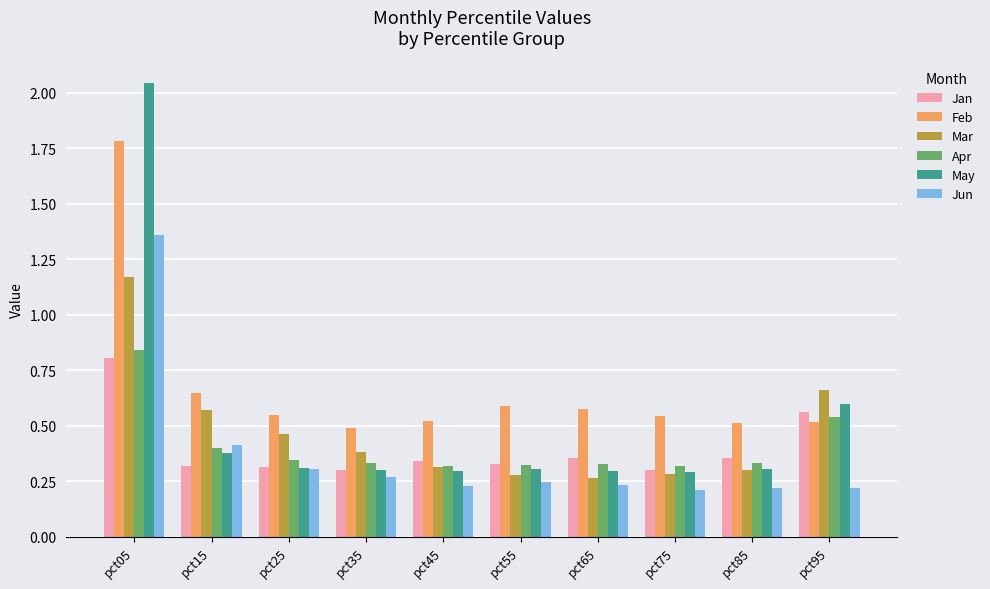

Between pct05 and pct85, which series saw the biggest shift?

May